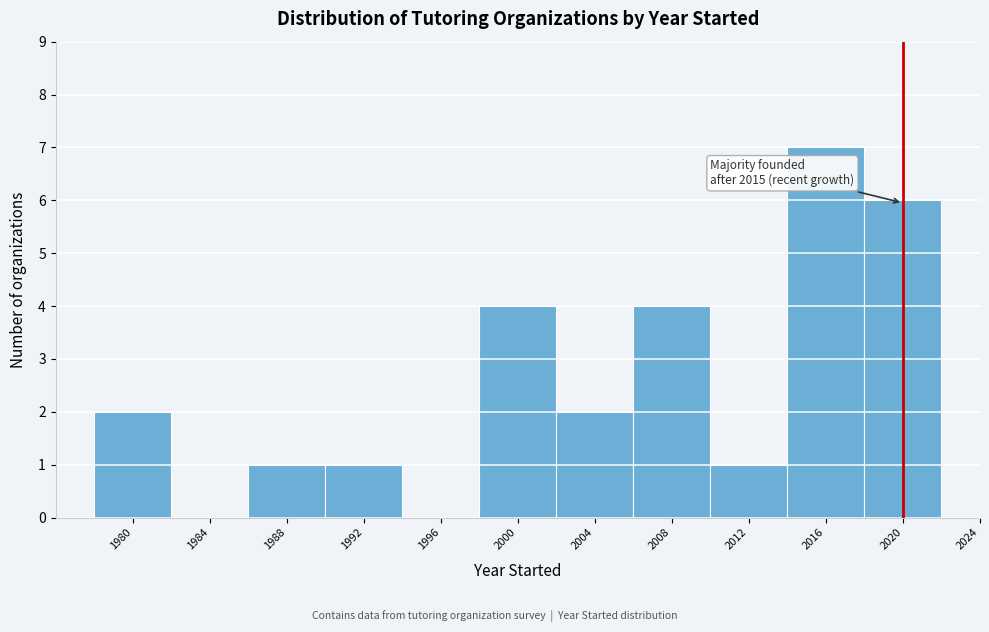

Over which range of the x-axis is the bar tallest?

2014 to 2018